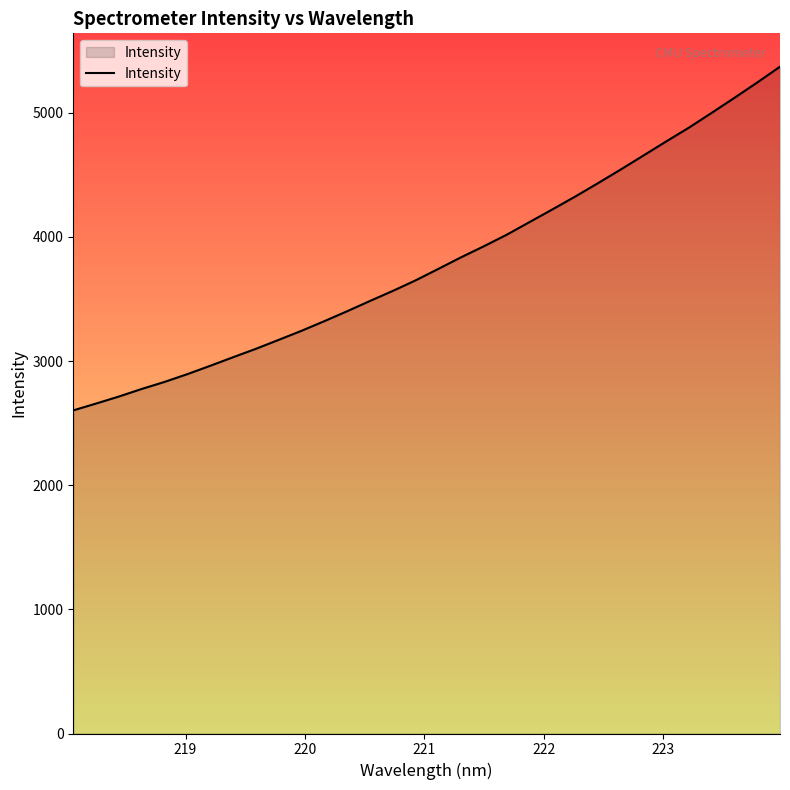

What is the minimum value shown in the chart?

2603.0